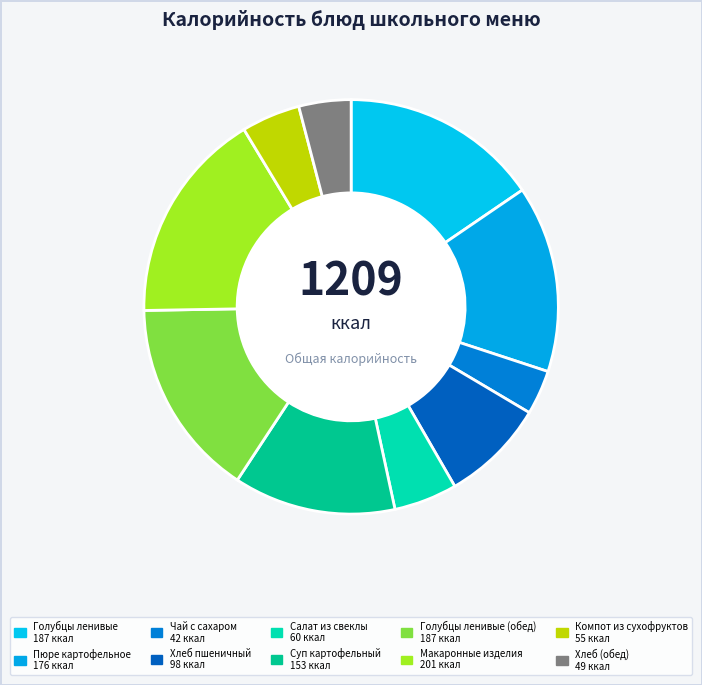

How many segments does this pie chart have?

10